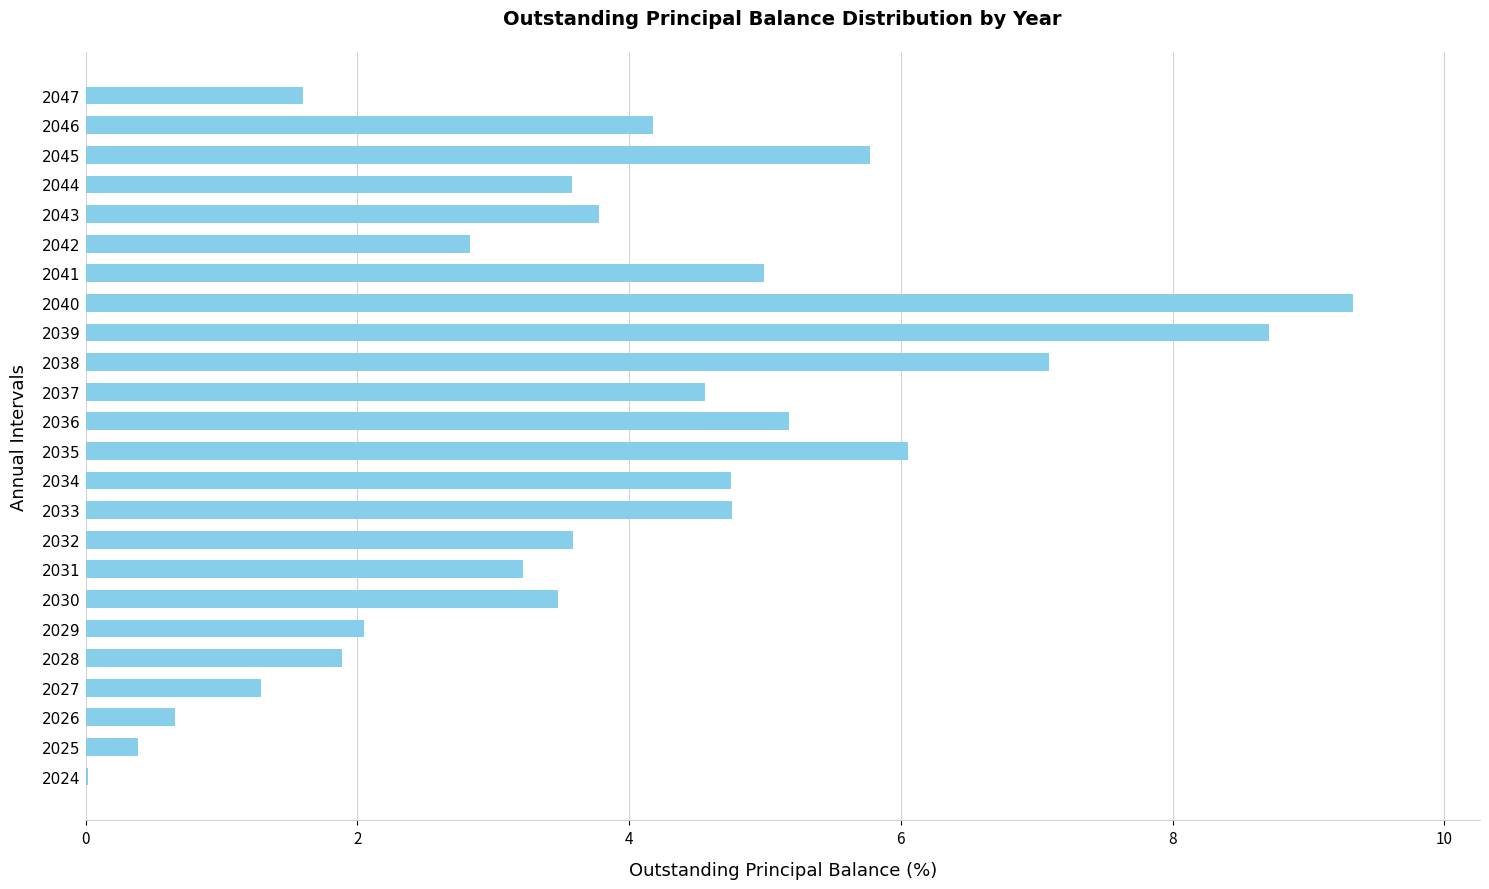

The value at 2029 is 3.3. True or false?

False